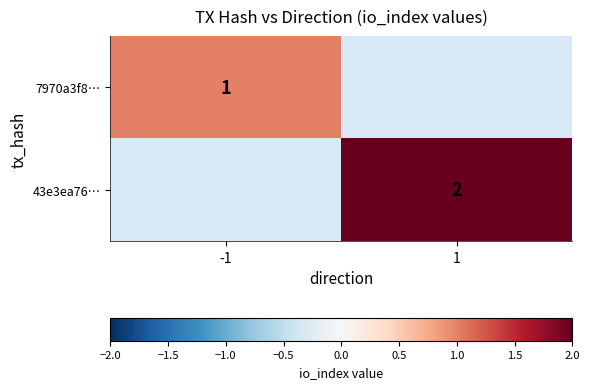

Is it true that 43e3ea76… equals 1 at 1?

False